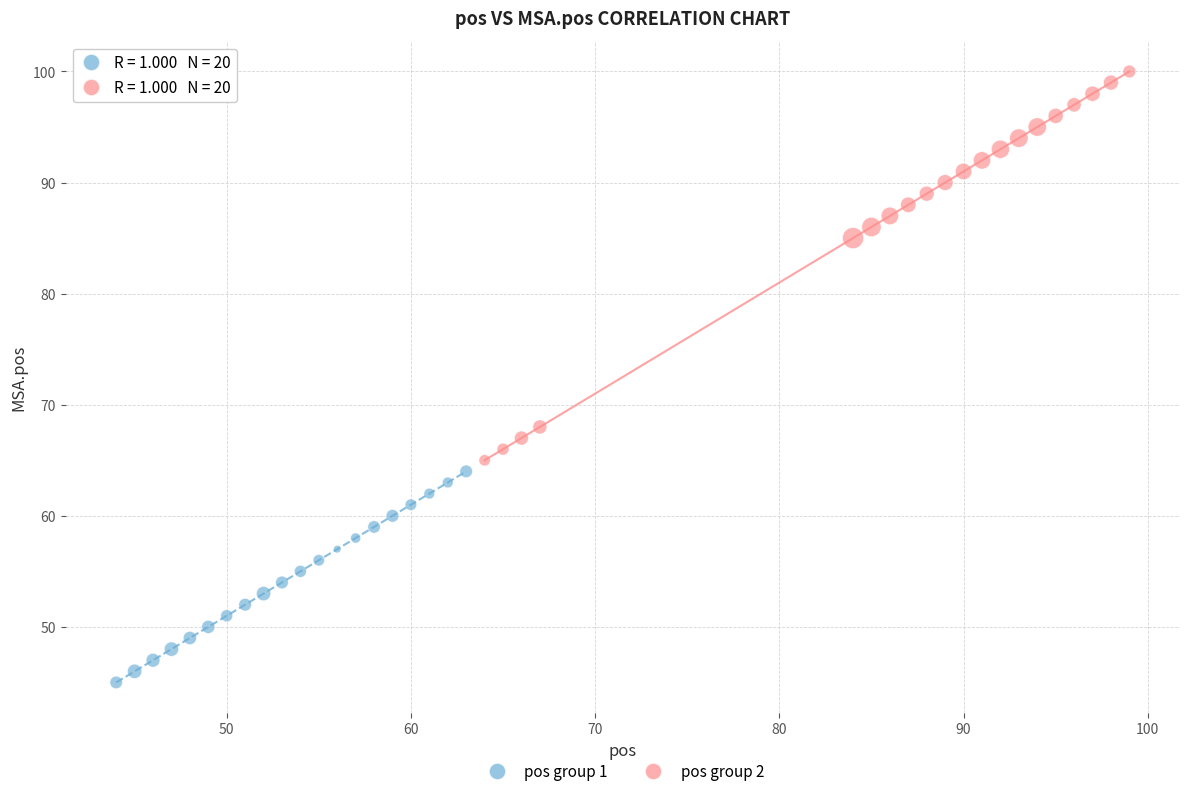

Which series has the widest spread of Y values?

pos group 2